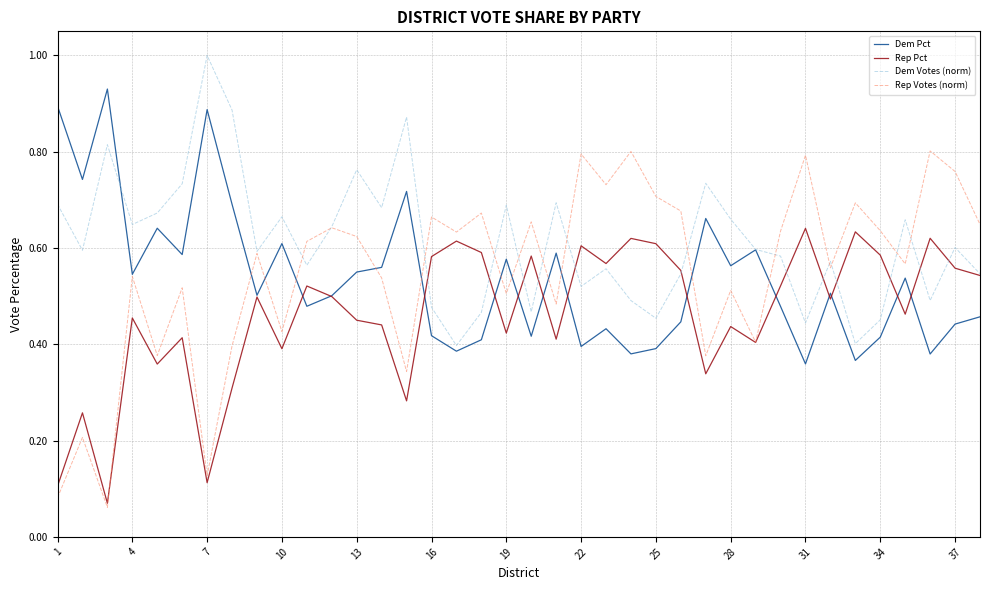

Which series has the largest total across all categories?

Dem Votes (norm)